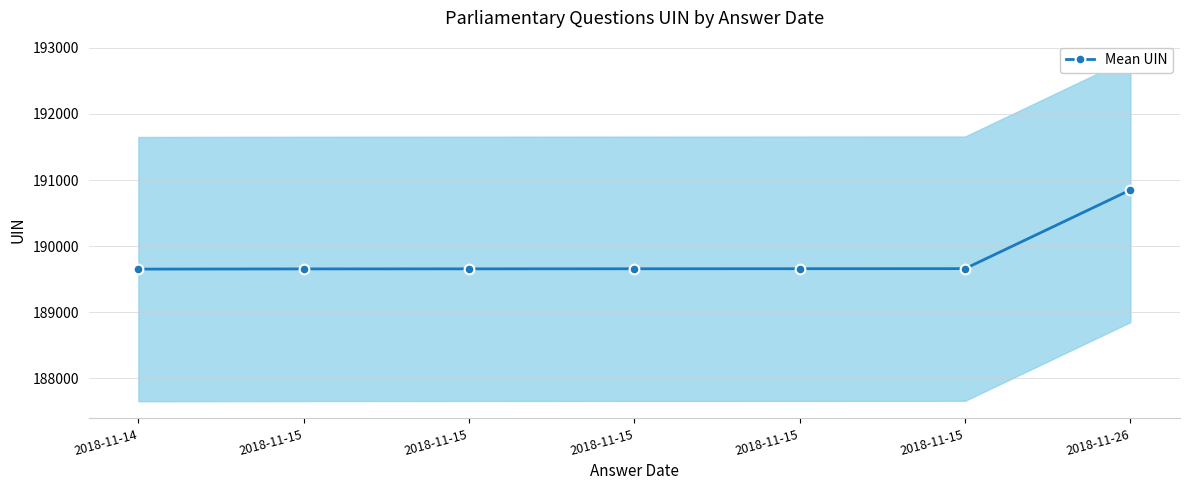

What is the smallest value displayed?

189652